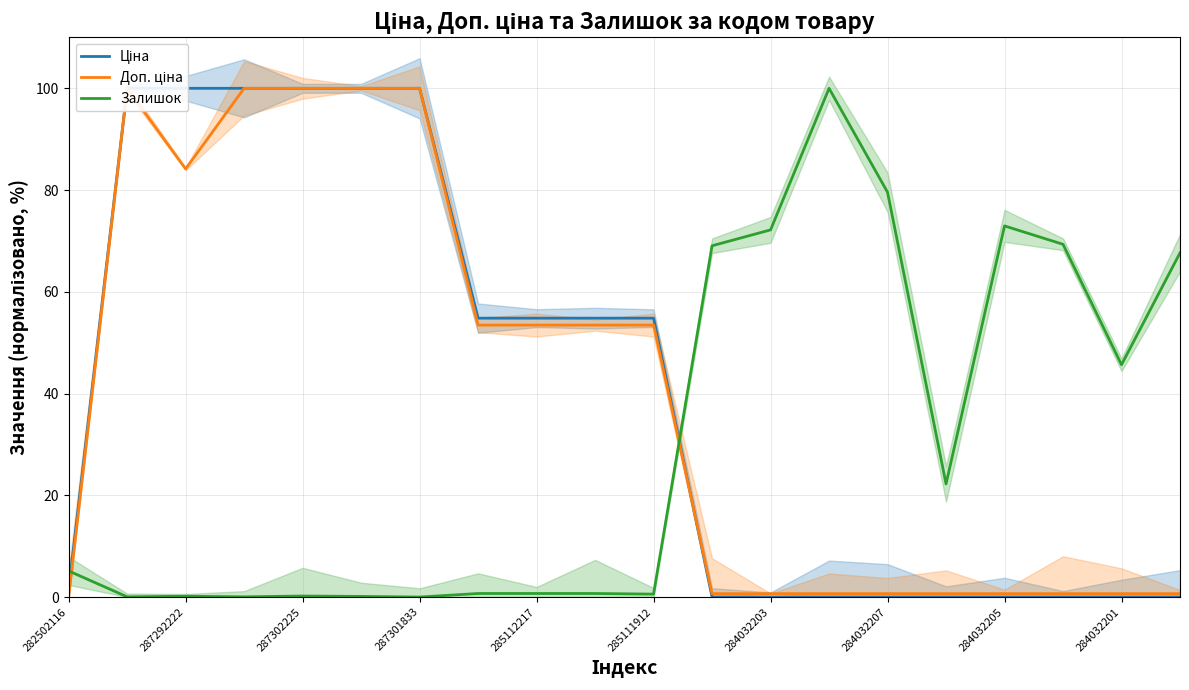

How many times do Залишок and Доп. ціна cross each other?

2